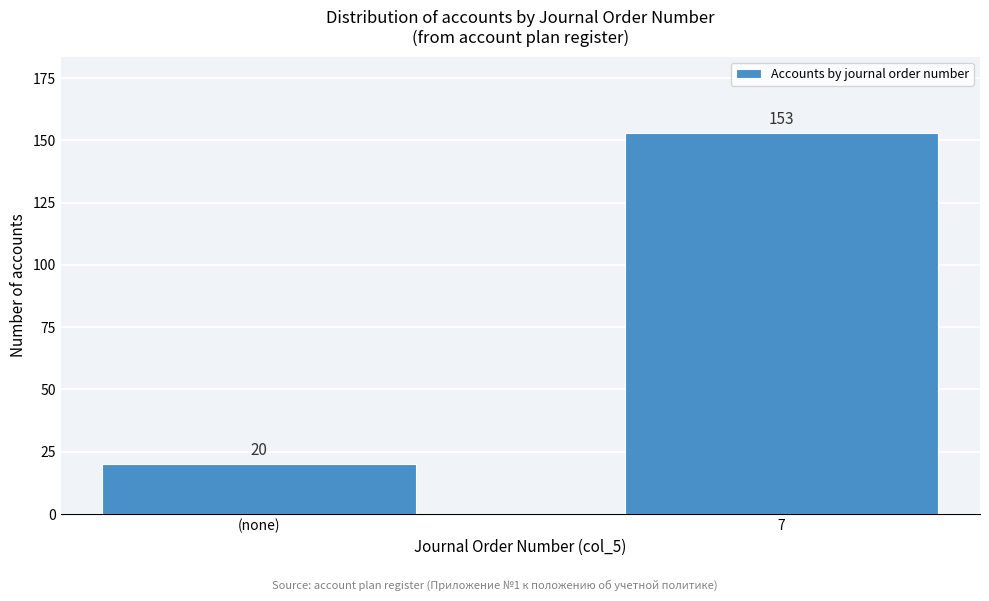

Reading left to right, what are all the values shown in this chart?

20	153